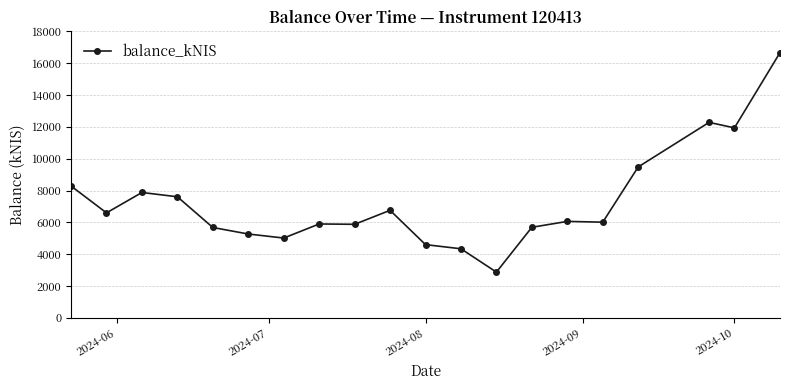

What is the difference between the maximum and minimum values?

13797.6